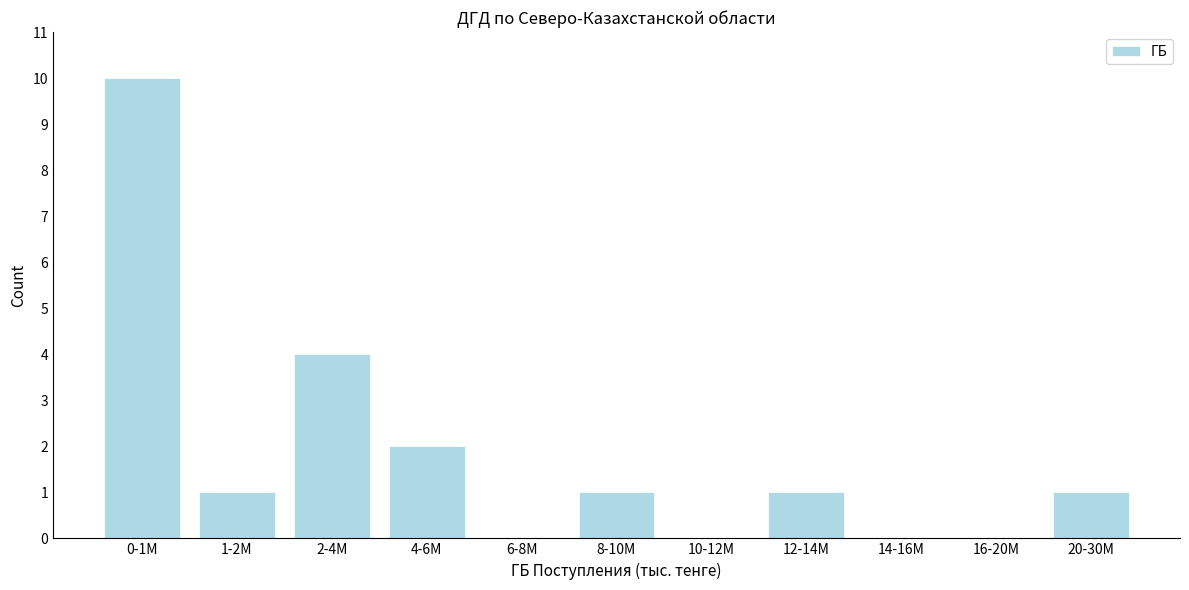

Reading left to right, extract all data points from this chart.

0-1M=10	1-2M=1	2-4M=4	4-6M=2	6-8M=0	8-10M=1	10-12M=0	12-14M=1	14-16M=0	16-20M=0	20-30M=1